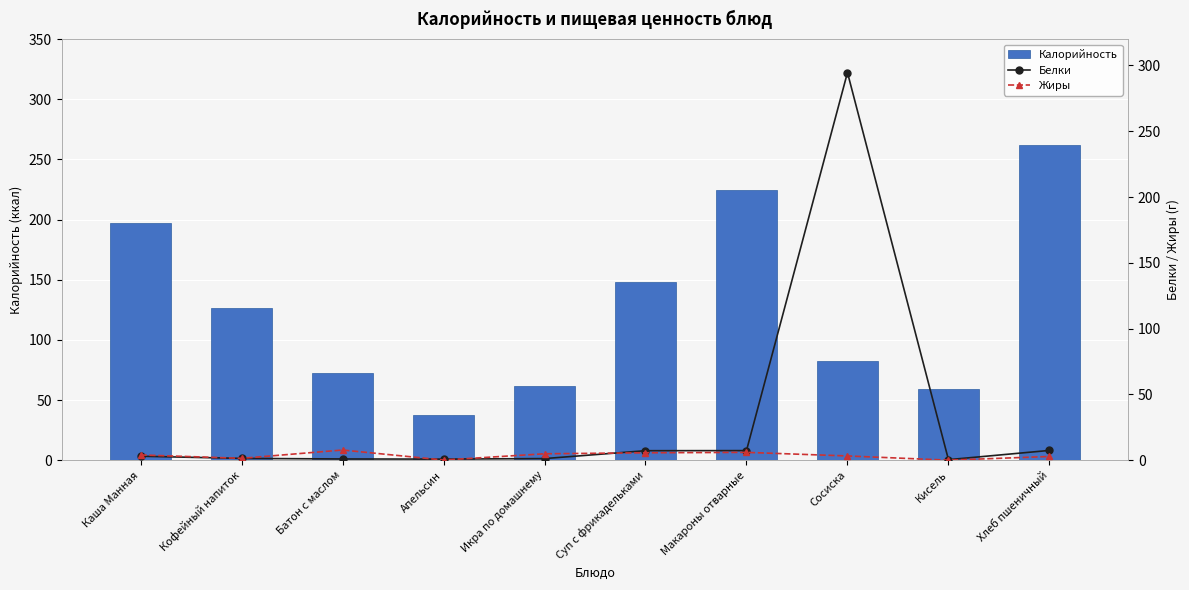

Reading left to right, transcribe all the data shown in this chart.

Калорийность: Каша Манная=197.0	Кофейный напиток=126.9	Батон с маслом=72.9	Апельсин=37.8	Икра по домашнему=62.1	Суп с фрикадельками=148.5	Макароны отварные=224.6	Сосиска=82.7	Кисель=59.0	Хлеб пшеничный=261.7
Белки: Каша Манная=3.1	Кофейный напиток=1.4	Батон с маслом=1.0	Апельсин=0.9	Икра по домашнему=1.3	Суп с фрикадельками=7.3	Макароны отварные=7.4	Сосиска=294.5	Кисель=0.5	Хлеб пшеничный=7.5
Жиры: Каша Манная=4.1	Кофейный напиток=1.5	Батон с маслом=7.8	Апельсин=0.2	Икра по домашнему=5.0	Суп с фрикадельками=5.7	Макароны отварные=6.0	Сосиска=3.3	Кисель=0.1	Хлеб пшеничный=2.9